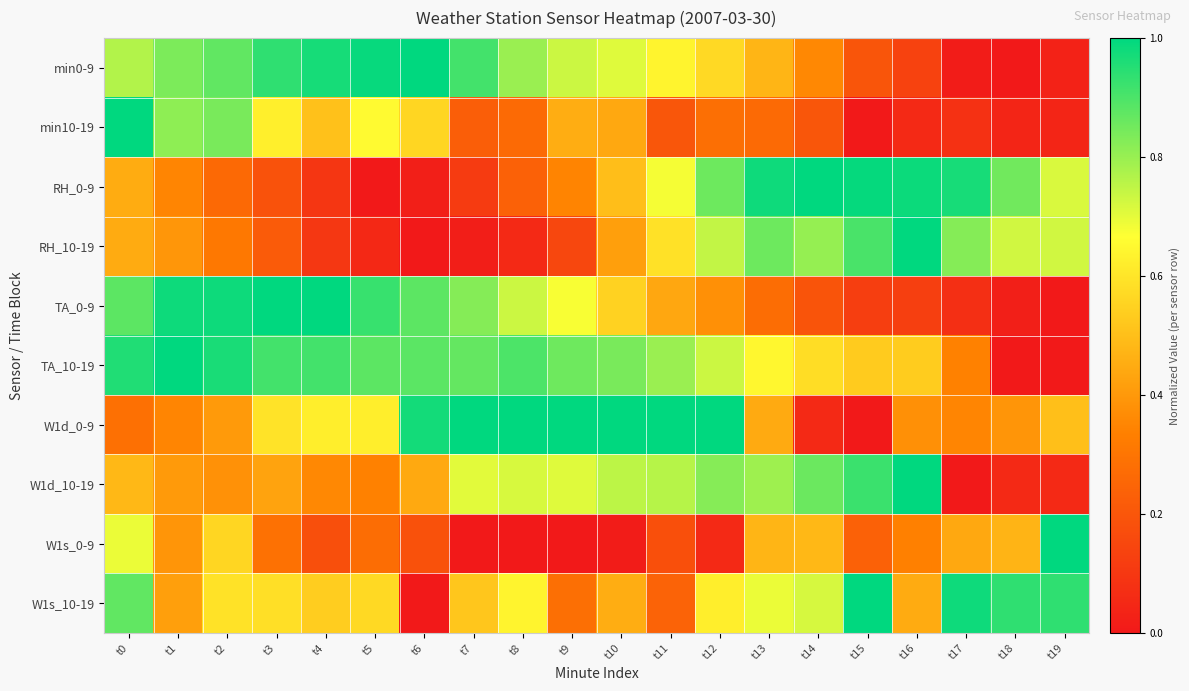

Rank the series by their maximum value, from highest to lowest.

min0-9, min10-19, RH_0-9, RH_10-19, TA_0-9, TA_10-19, W1d_0-9, W1d_10-19, W1s_0-9, W1s_10-19